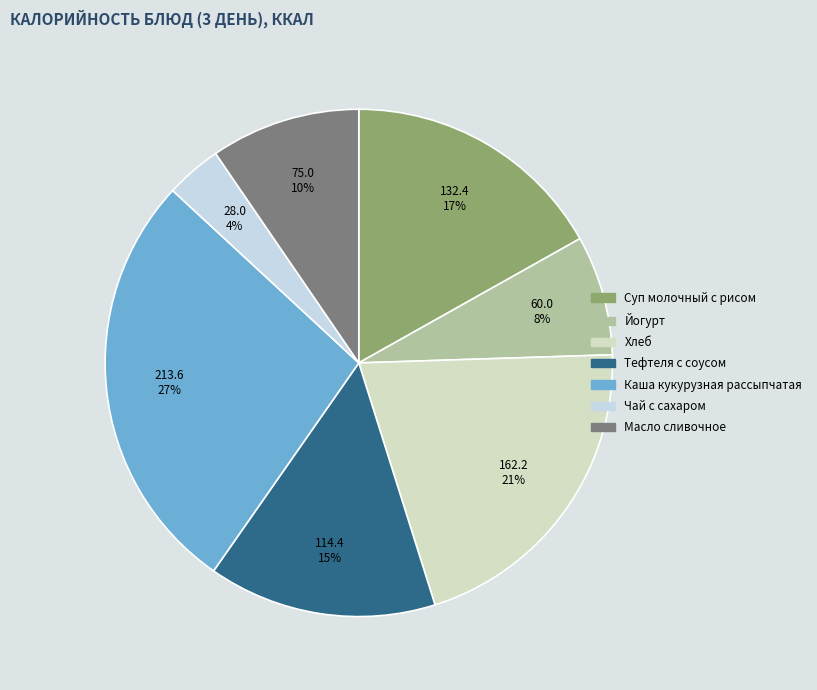

Combined, do Йогурт and Суп молочный с рисом account for over 50%?

No